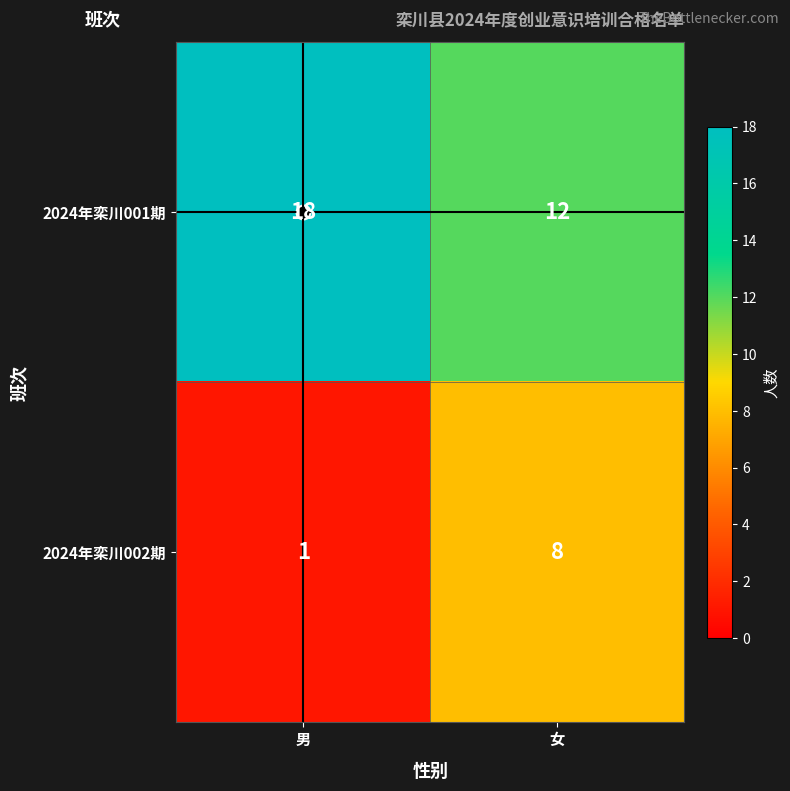

At which category does the chart reach its minimum across all series?

男